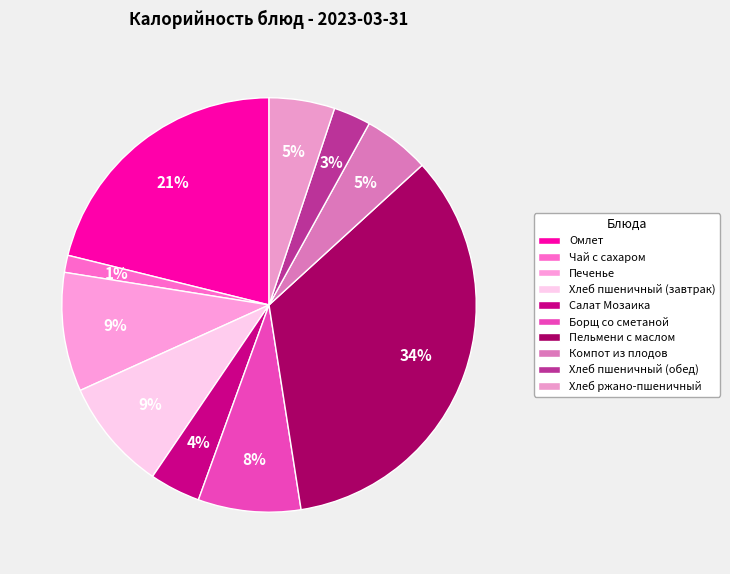

How many slices are in this pie chart?

10